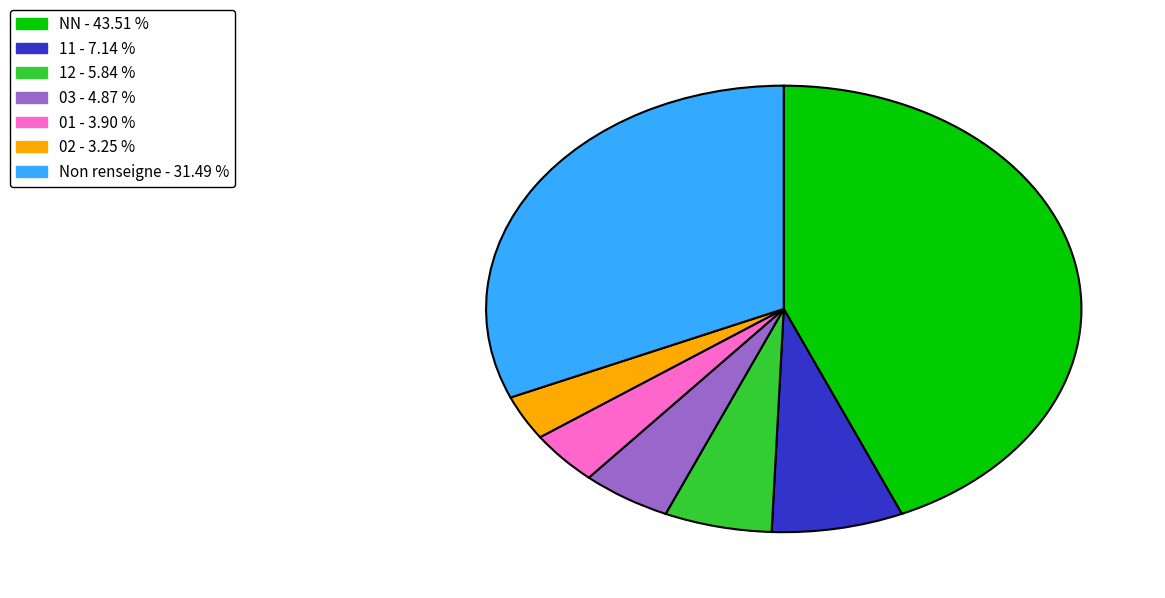

What is the ratio of the value at NN - 43.51 % to the value at 03 - 4.87 %?

8.9